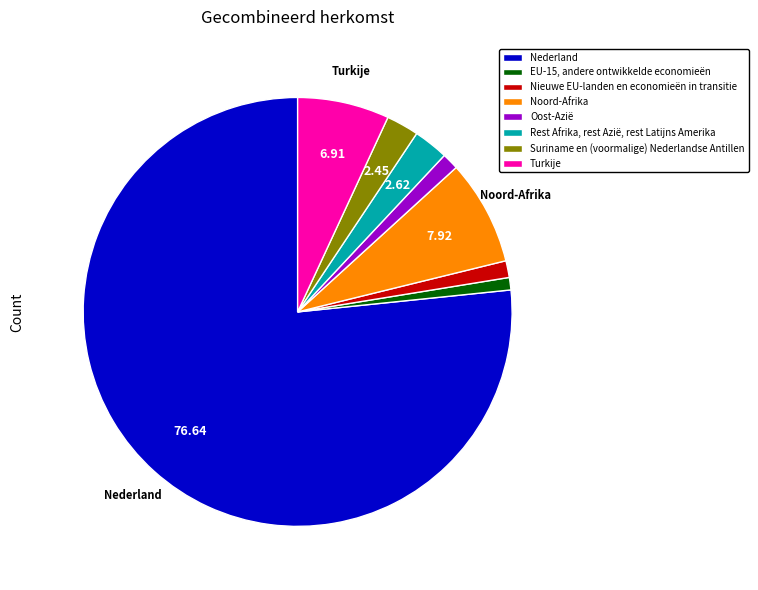

Which has a higher value, Oost-Azië or Suriname en (voormalige) Nederlandse Antillen?

Suriname en (voormalige) Nederlandse Antillen